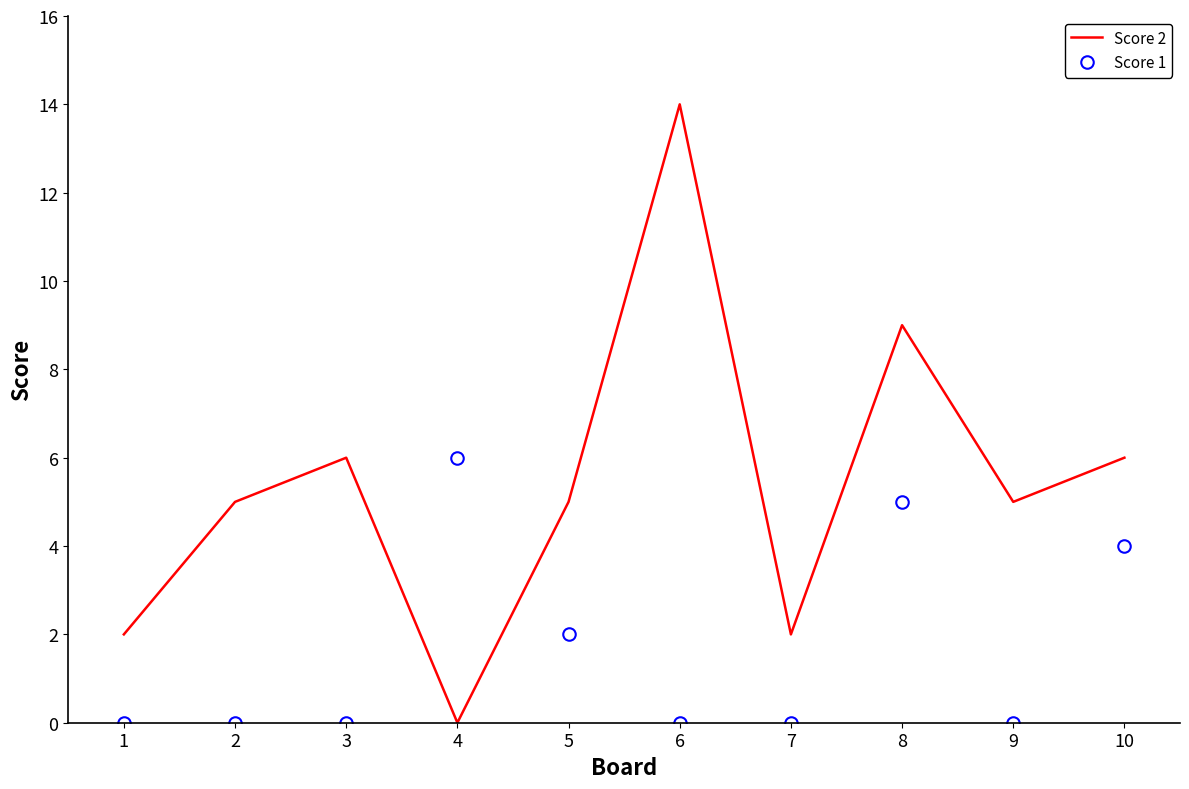

True or false: Score 1 has a value of 0 at 1.

True